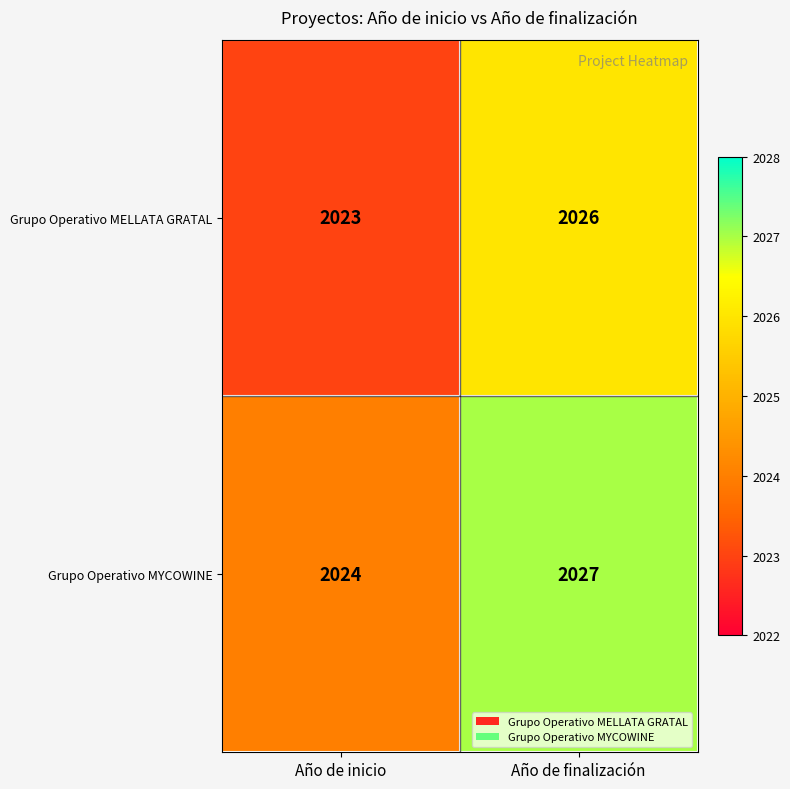

Which series has the largest total across all categories?

Grupo Operativo MYCOWINE